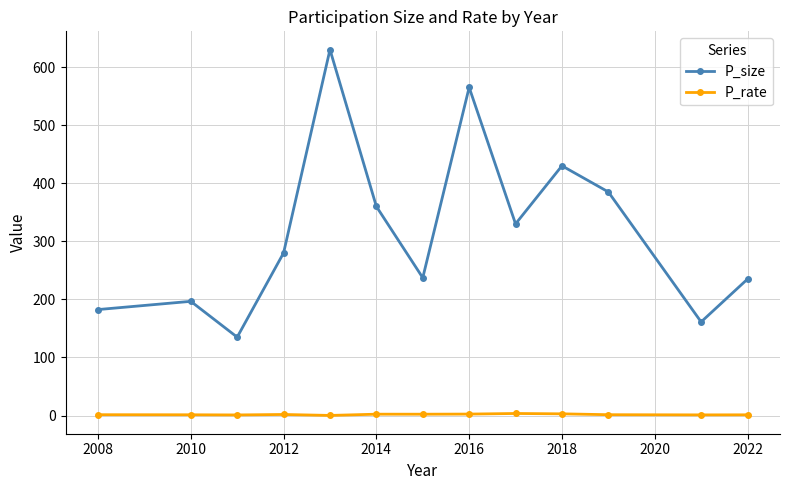

Which series has the largest range (max minus min)?

P_size